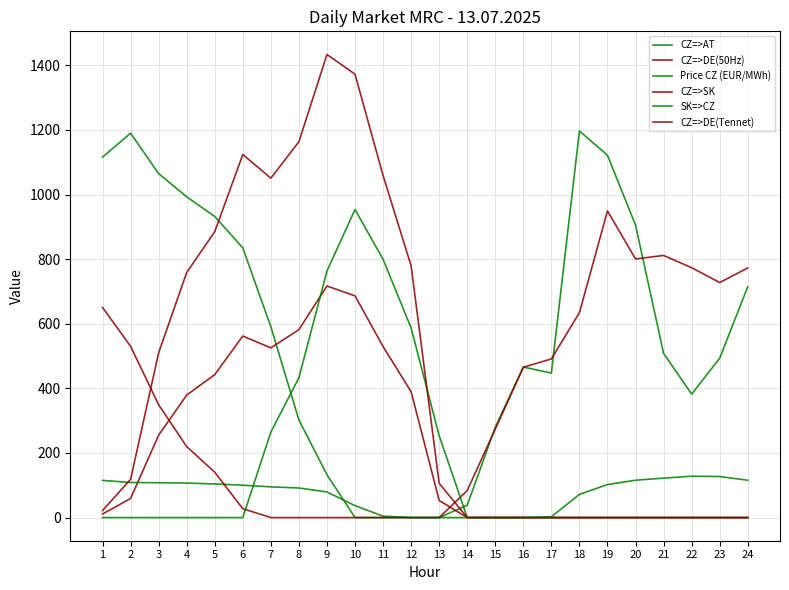

How many lines are shown in the chart?

6